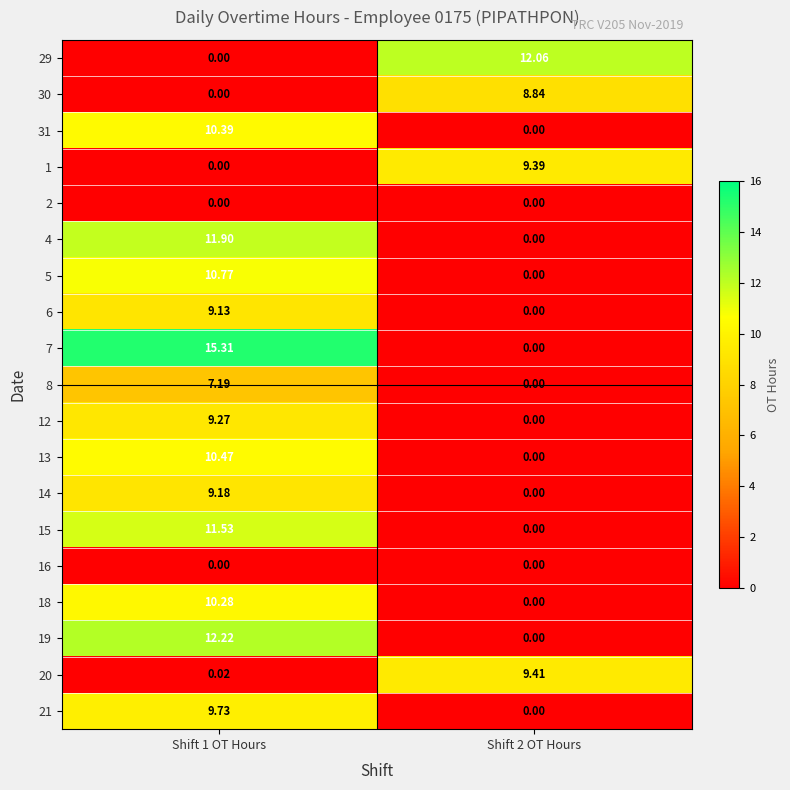

Is the value of 6 at Shift 1 OT Hours greater than the value of 29 at Shift 2 OT Hours?

No